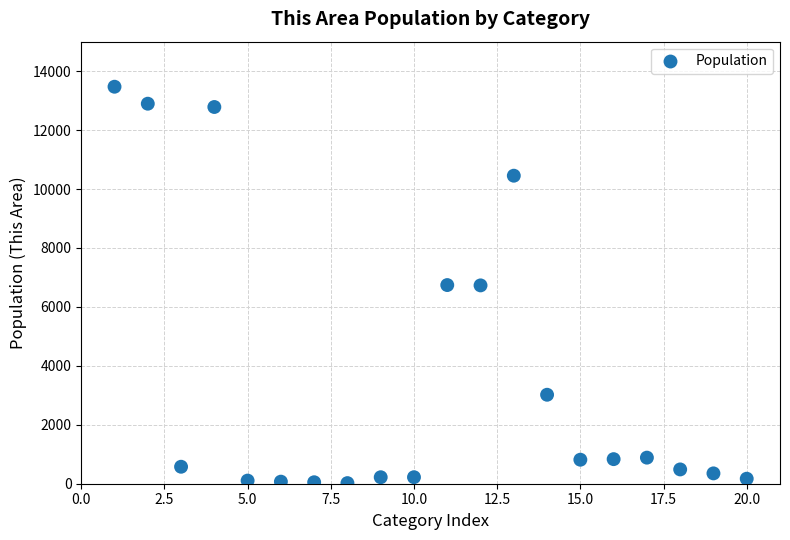

What is the range of X values (max minus min)?

19